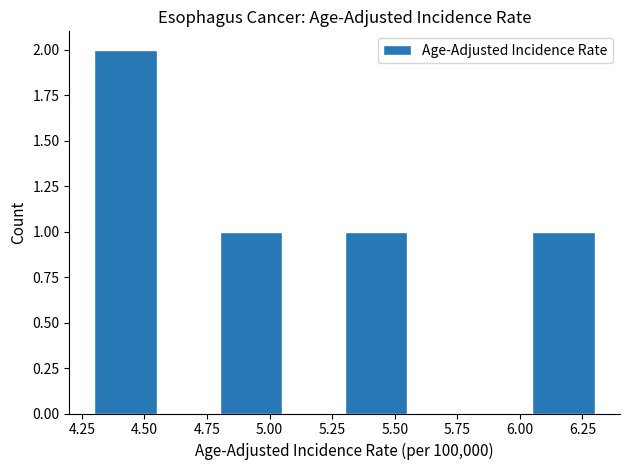

Reading left to right, transcribe this chart: for each bar, give the range it covers on the x-axis and its height. The values are not printed on the chart, so give them approximately, as read against the axis.

4.30 to 4.55: 2
4.55 to 4.80: 0
4.80 to 5.05: 1
5.05 to 5.30: 0
5.30 to 5.55: 1
5.55 to 5.80: 0
5.80 to 6.05: 0
6.05 to 6.30: 1